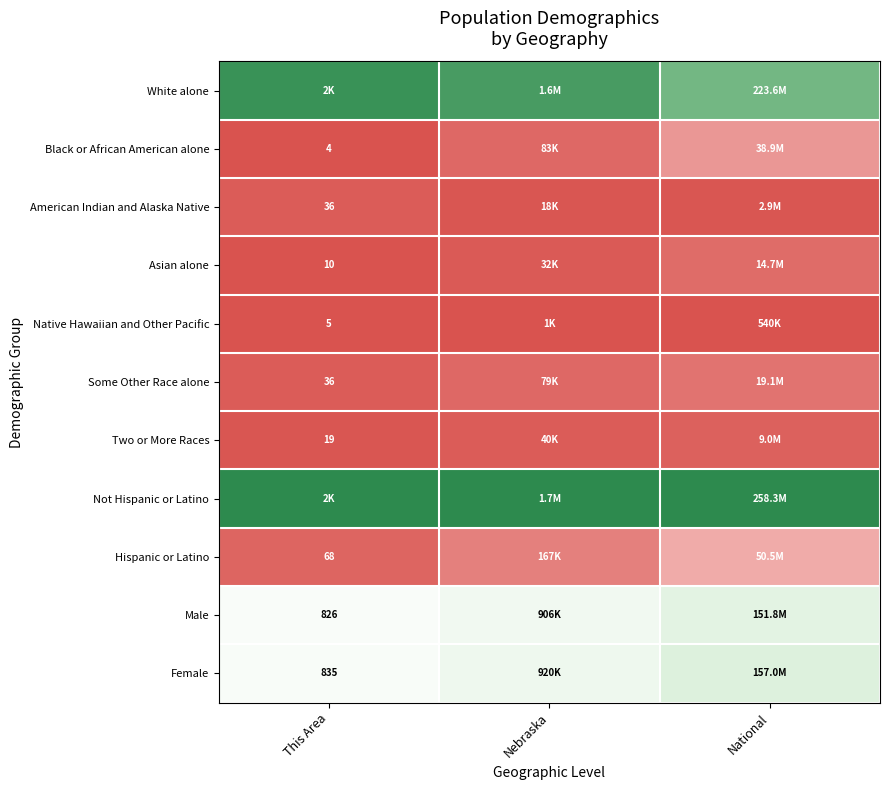

Is the value of Some Other Race alone at This Area greater than the value of Male at This Area?

No